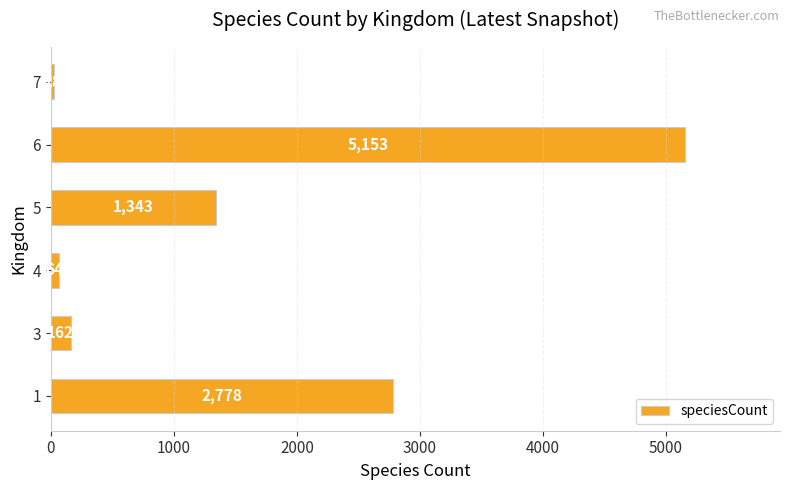

Rank the categories by value from lowest to highest.

7, 4, 3, 5, 1, 6